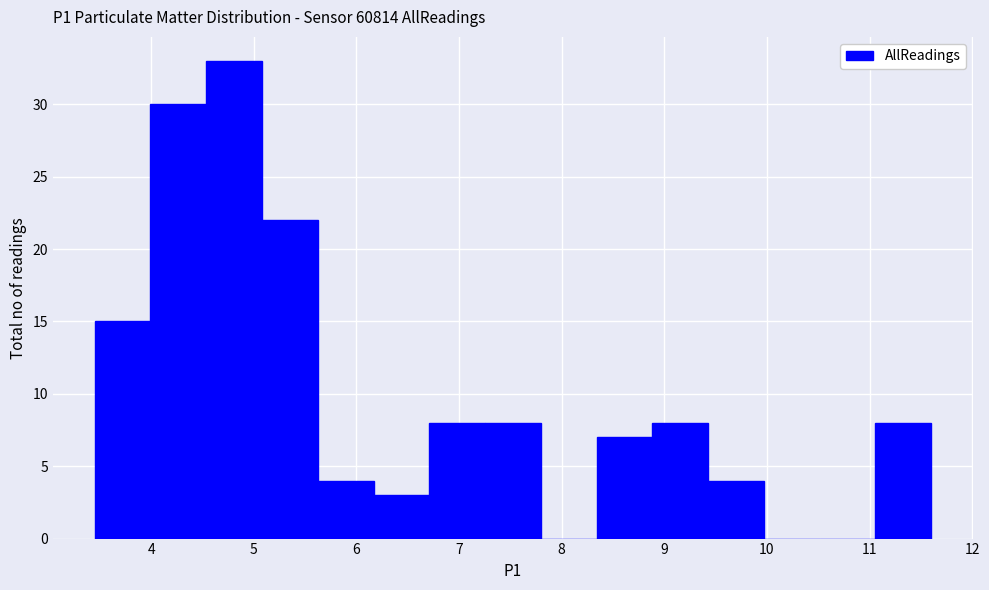

How tall is the bar that spans 5.1 to 5.6 on the x-axis? Neither the bar edges nor the heights are printed on the chart, so give them approximately, as read against the axes.

22